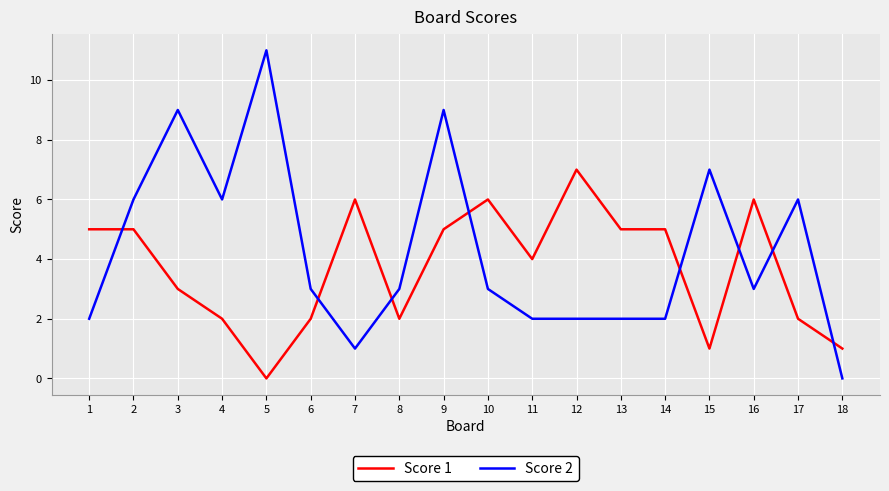

Is it true that Score 2 equals 1 at 6?

False